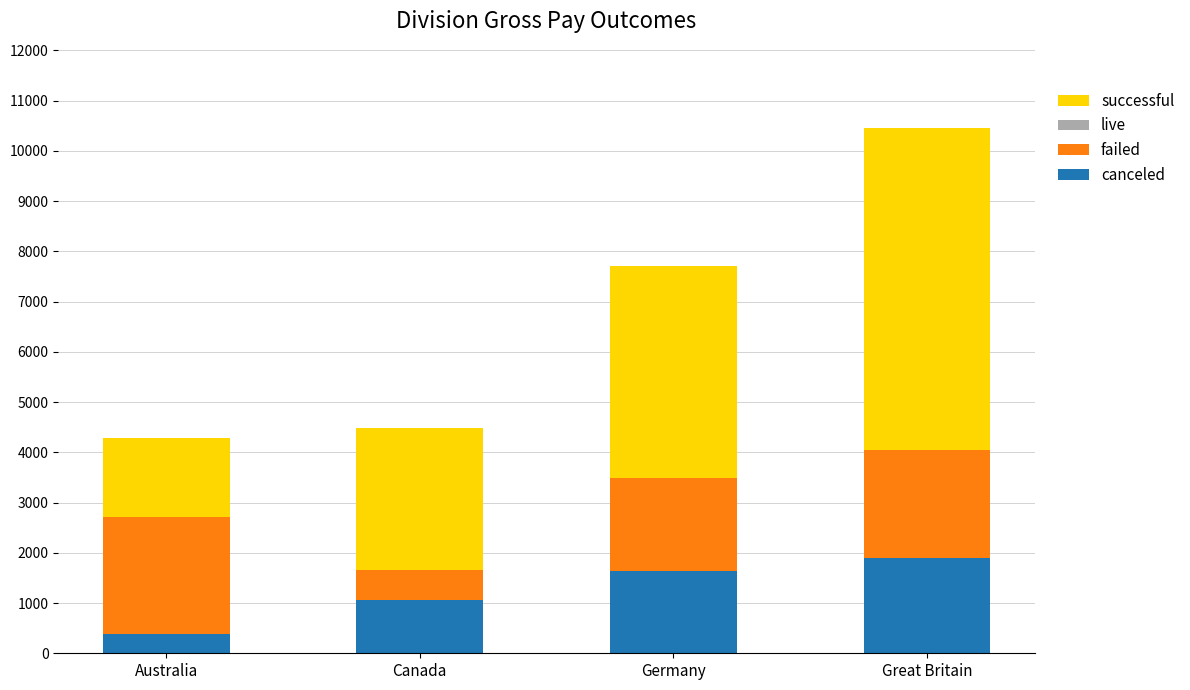

What is the highest value of the canceled series?

1893.0